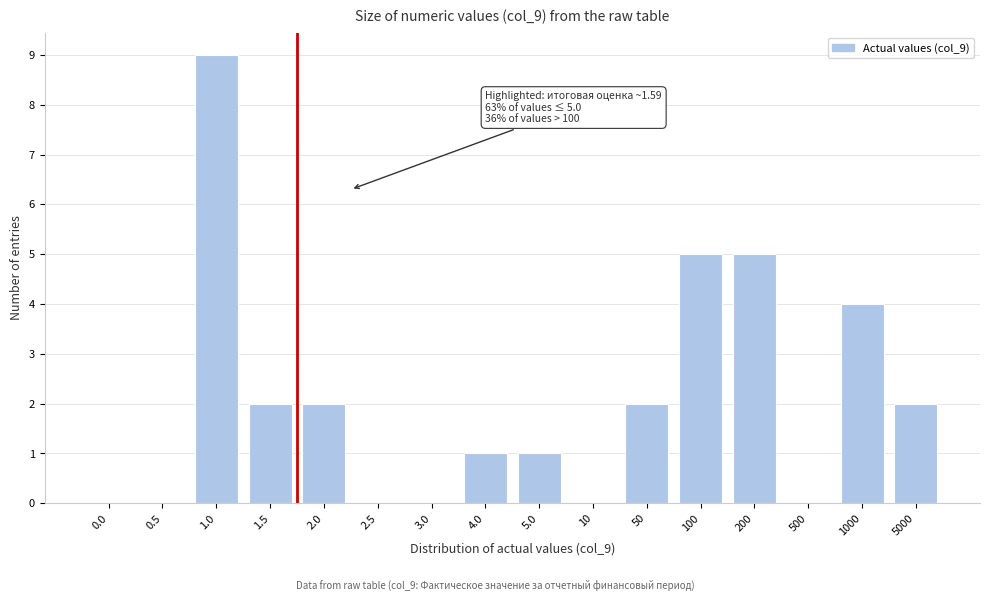

Reading right to left, extract all data points from this chart.

5000=2	1000=4	500=0	200=5	100=5	50=2	10=0	5.0=1	4.0=1	3.0=0	2.5=0	2.0=2	1.5=2	1.0=9	0.5=0	0.0=0